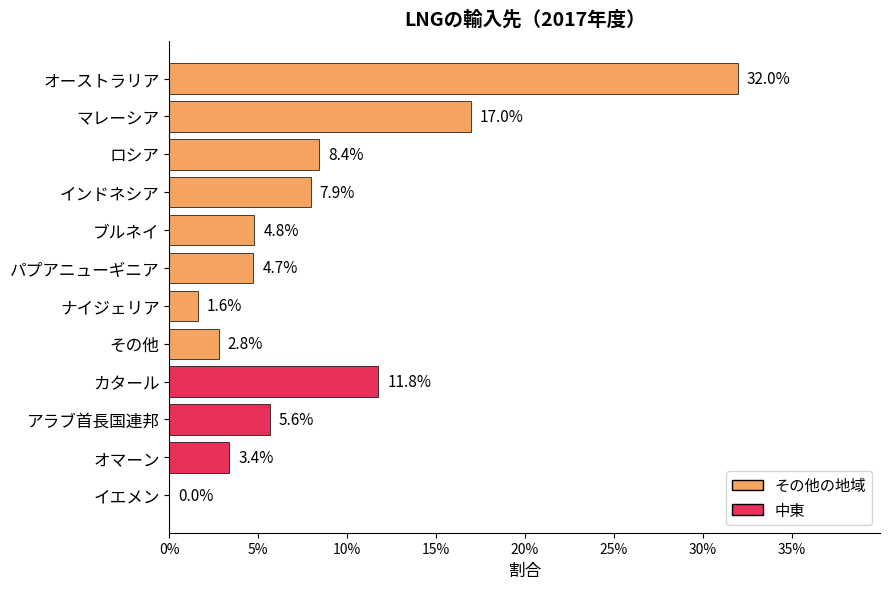

How many bars are there in total?

12